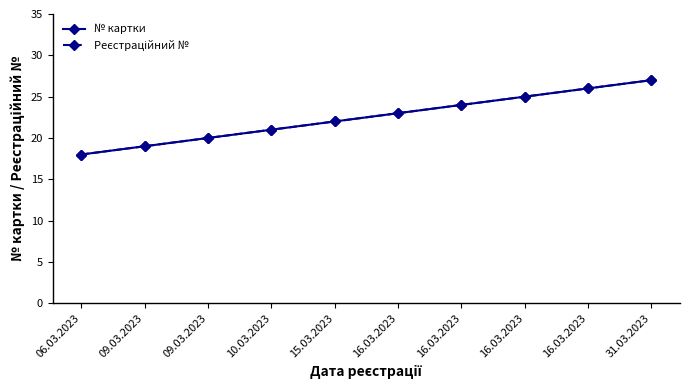

Does the chart have visible grid lines?

No